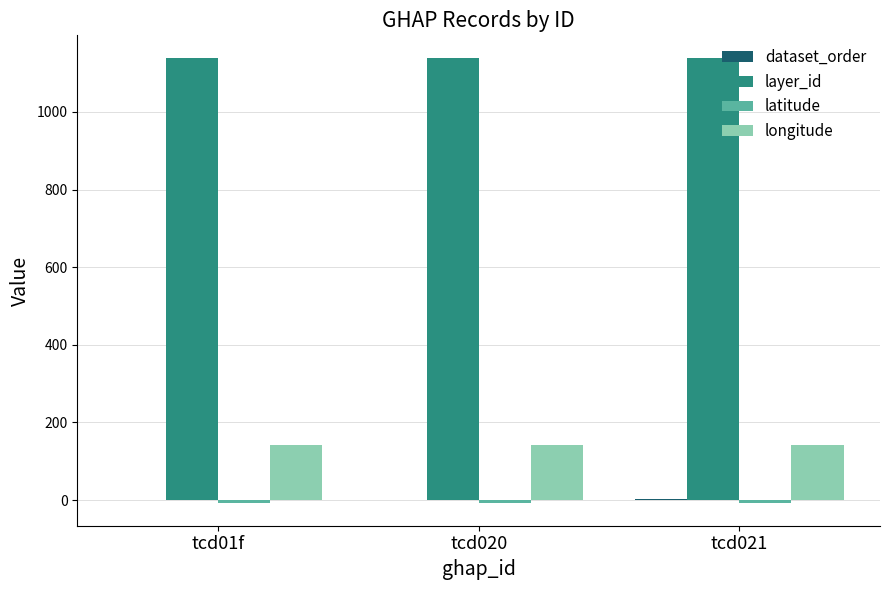

Is the value of longitude at tcd01f greater than the value of layer_id at tcd01f?

No